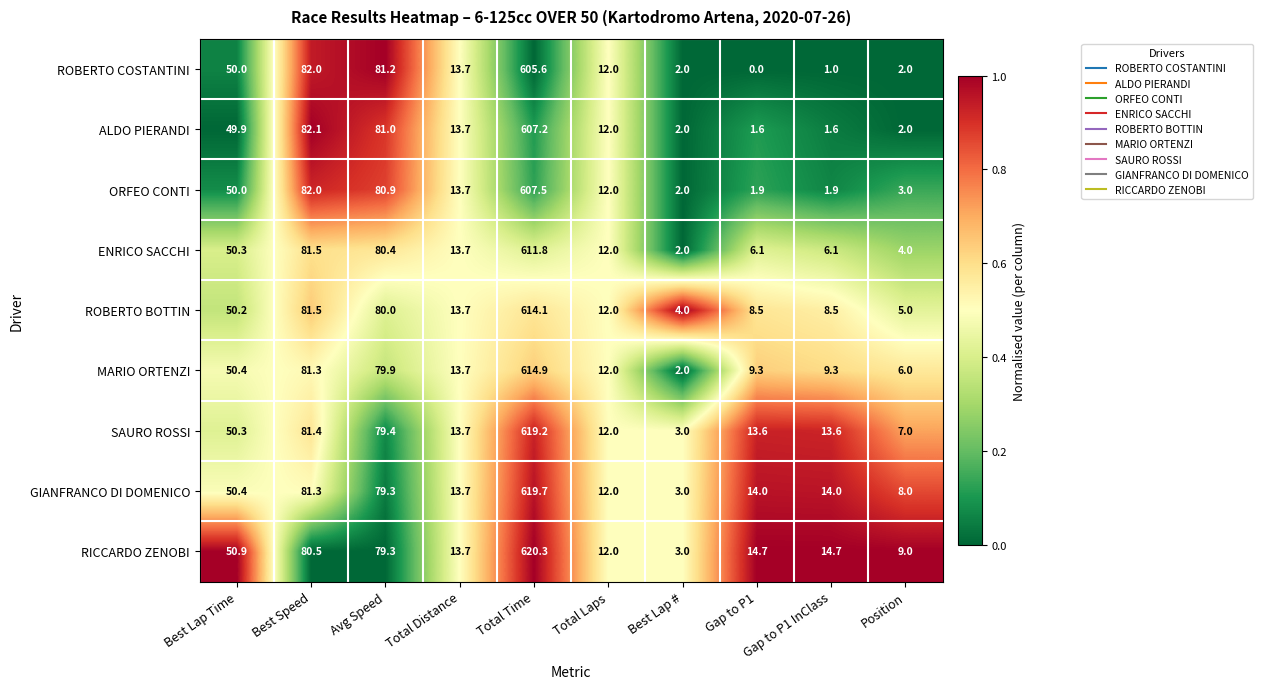

Is it true that SAURO ROSSI equals 34.2 at Best Lap Time?

False